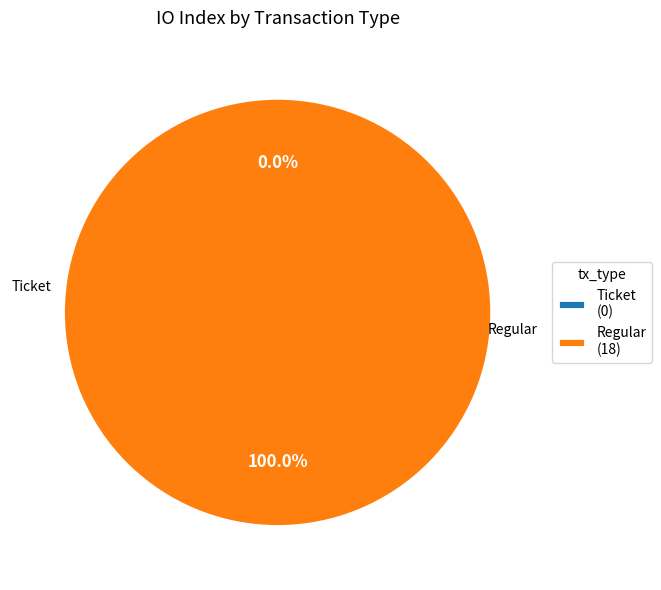

How many segments does this pie chart have?

2